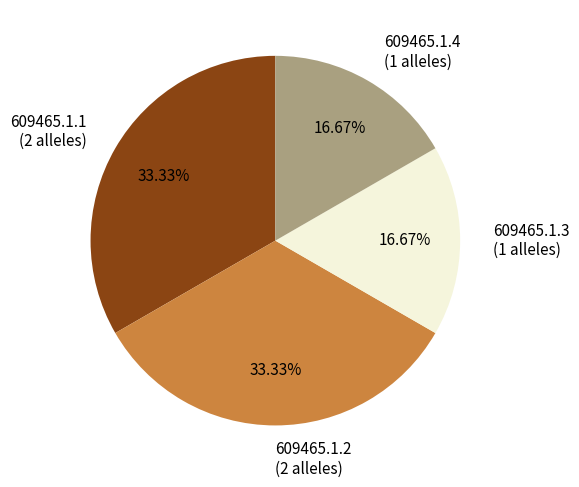

Which has a higher value, 609465.1.2 (2 alleles) or 609465.1.3 (1 alleles)?

609465.1.2 (2 alleles)